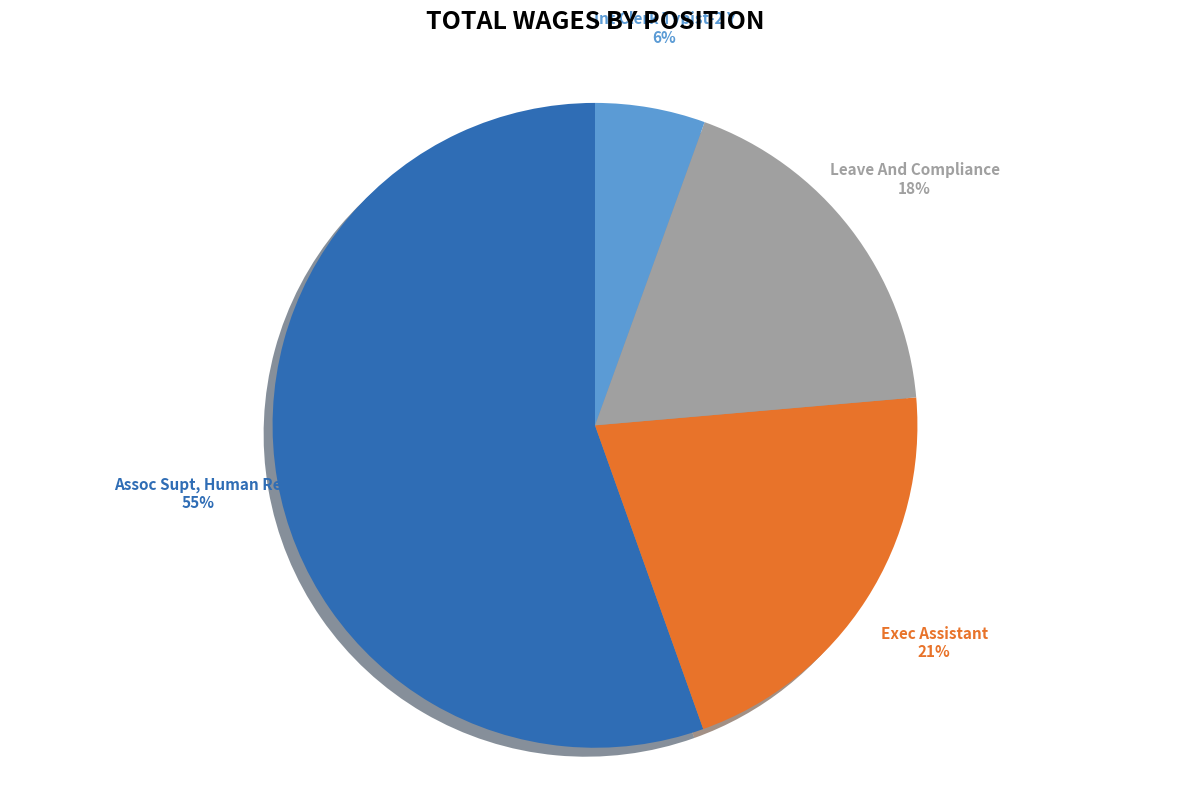

True or false: Assoc Supt, Human Re accounts for 55% of the total.

True